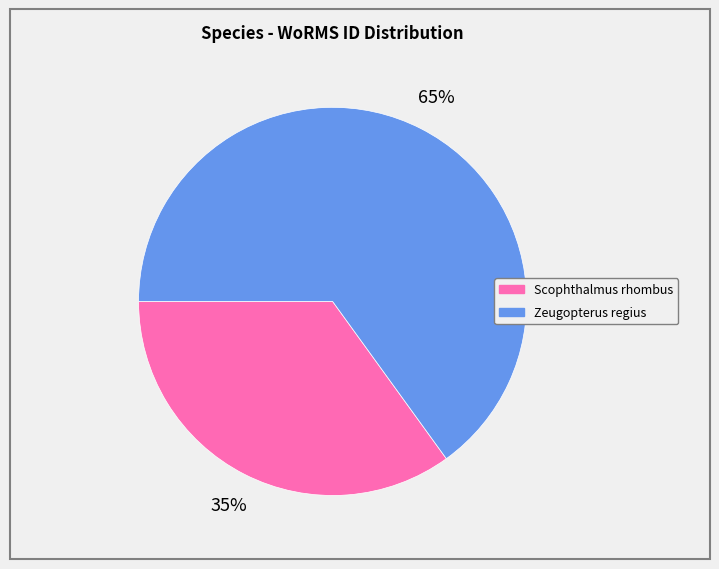

What is the largest slice in the pie chart?

Zeugopterus regius